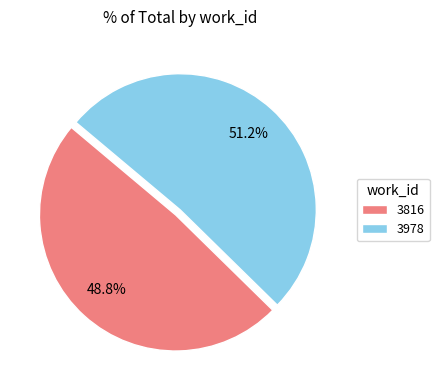

Count the number of slices in the pie.

2